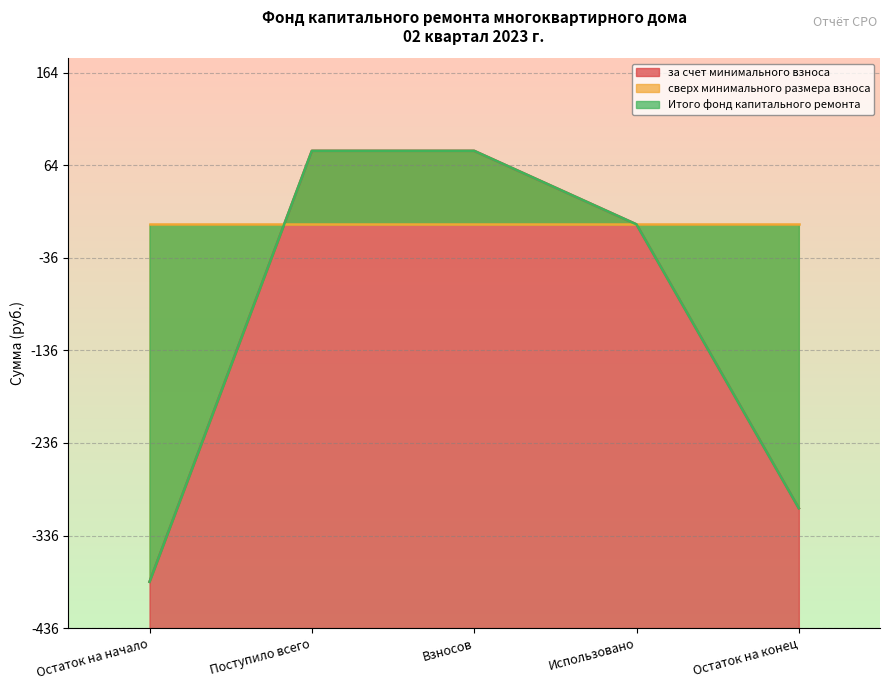

What is the difference between the second highest and minimum values in the за счет минимального взноса series?

465.6